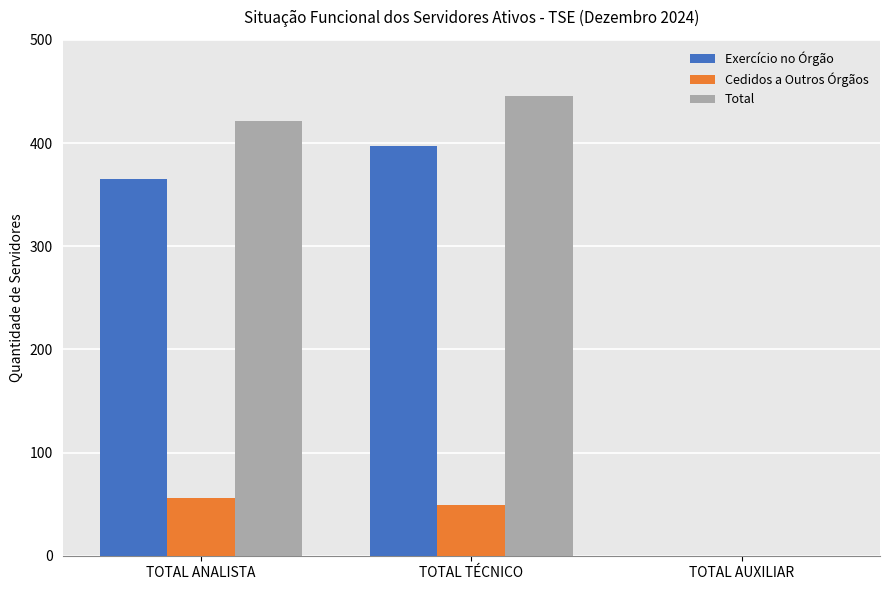

What is the highest value of the Cedidos a Outros Órgãos series?

56